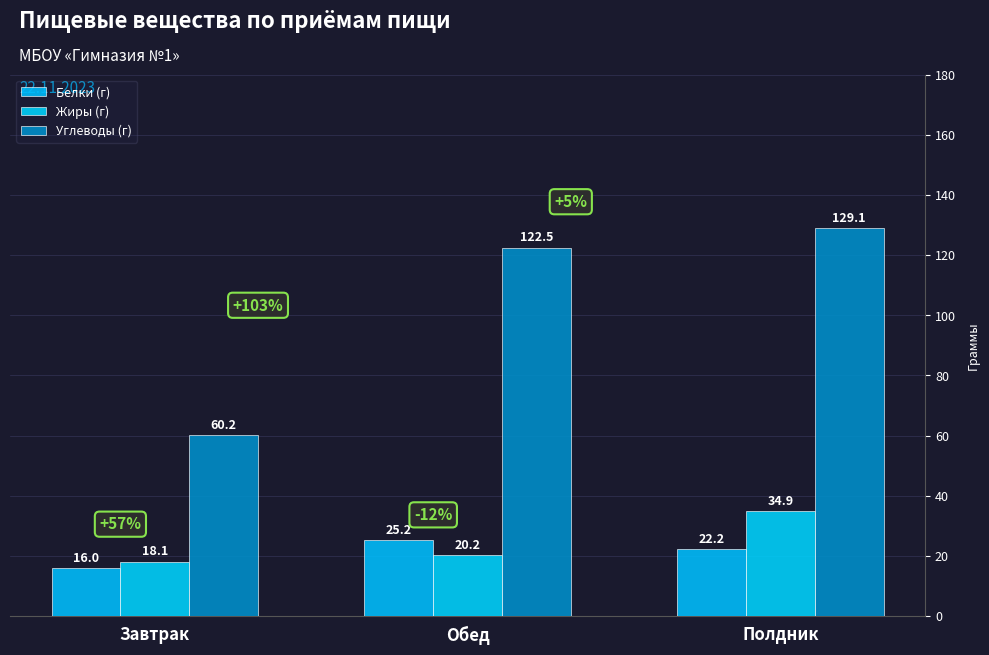

At how many categories does at least one series exceed 125?

1